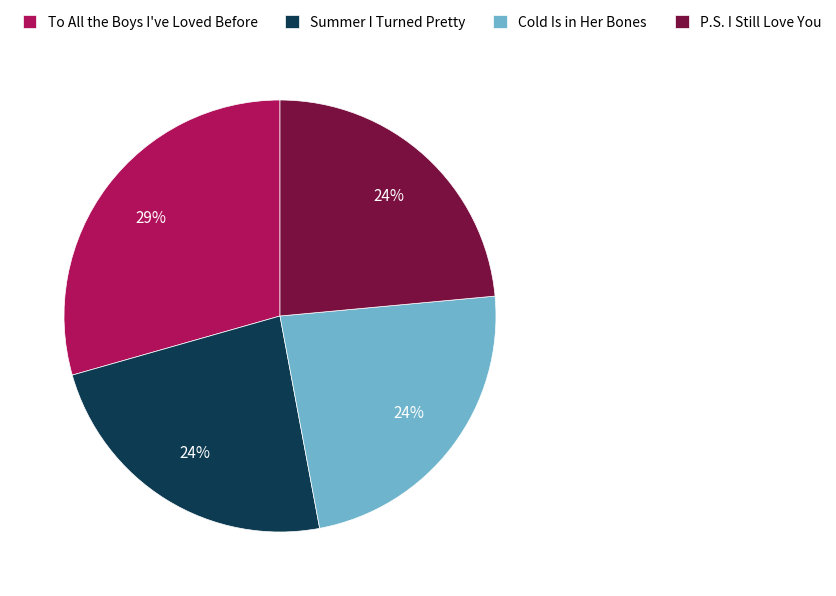

Do Summer I Turned Pretty and Cold Is in Her Bones together represent more than half of the pie?

No